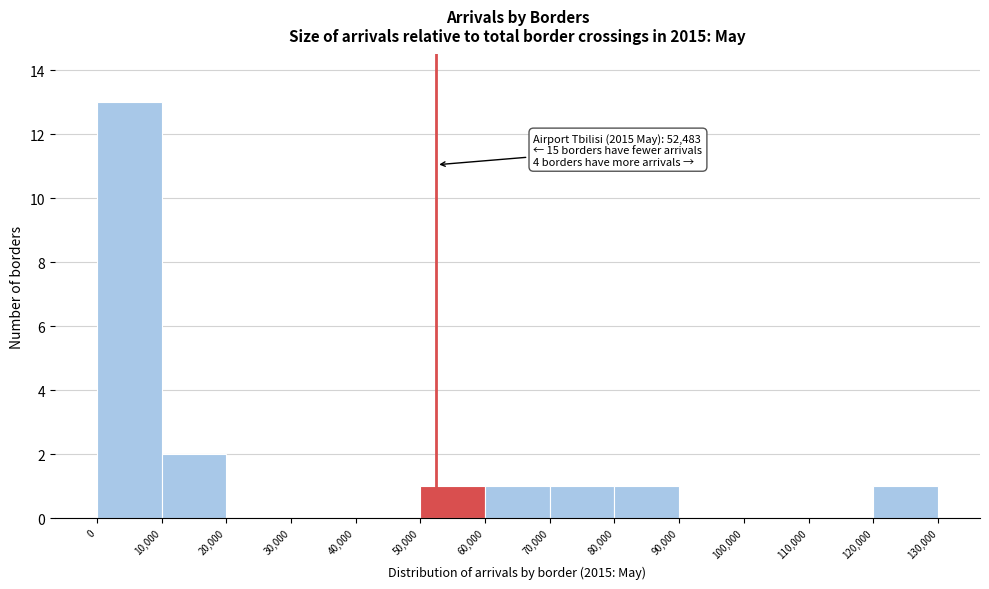

Which range on the x-axis has the tallest bar?

0 to 10,000